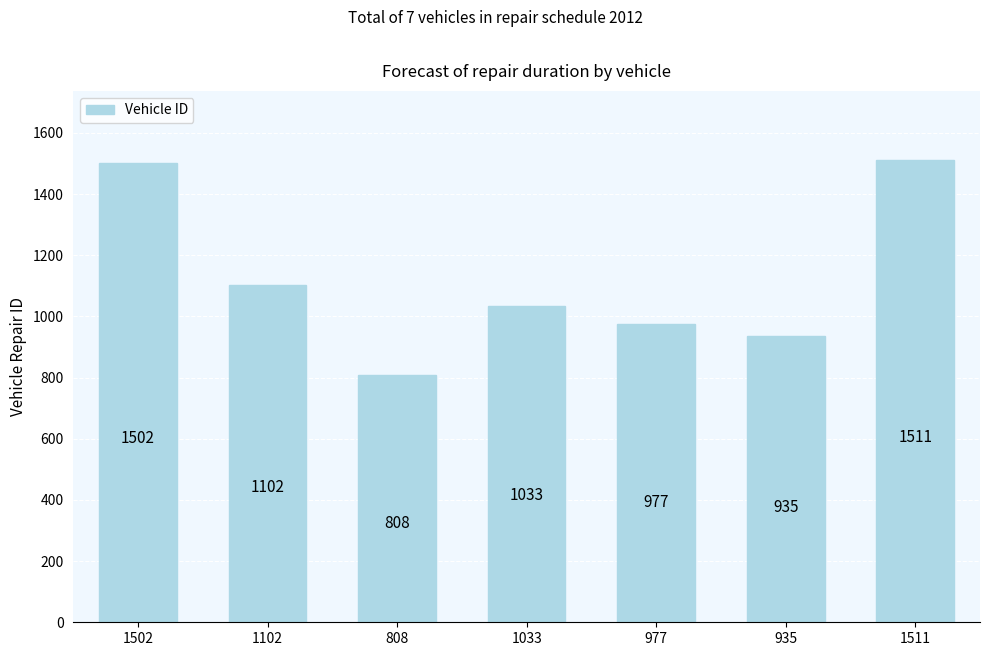

What is the change in value from 1102 to 808?

-294